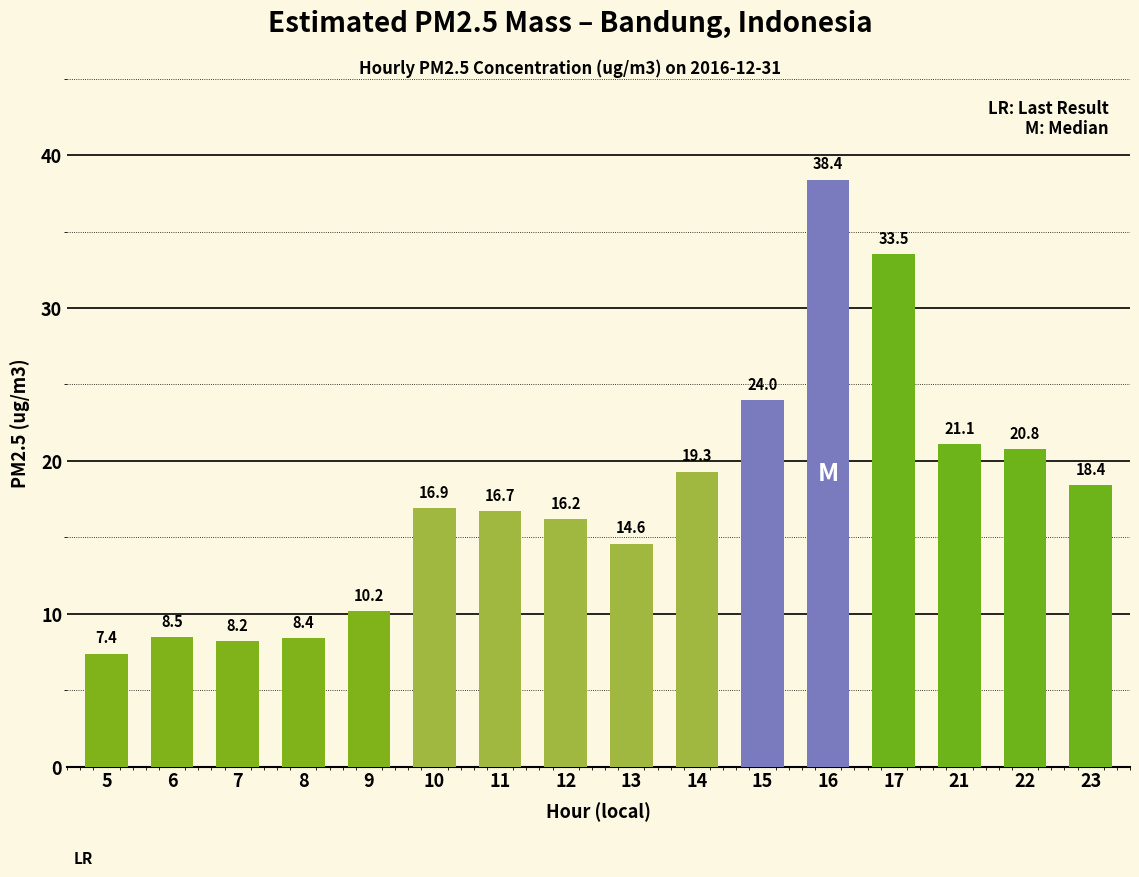

What is the difference between the values at 17 and 23?

15.1